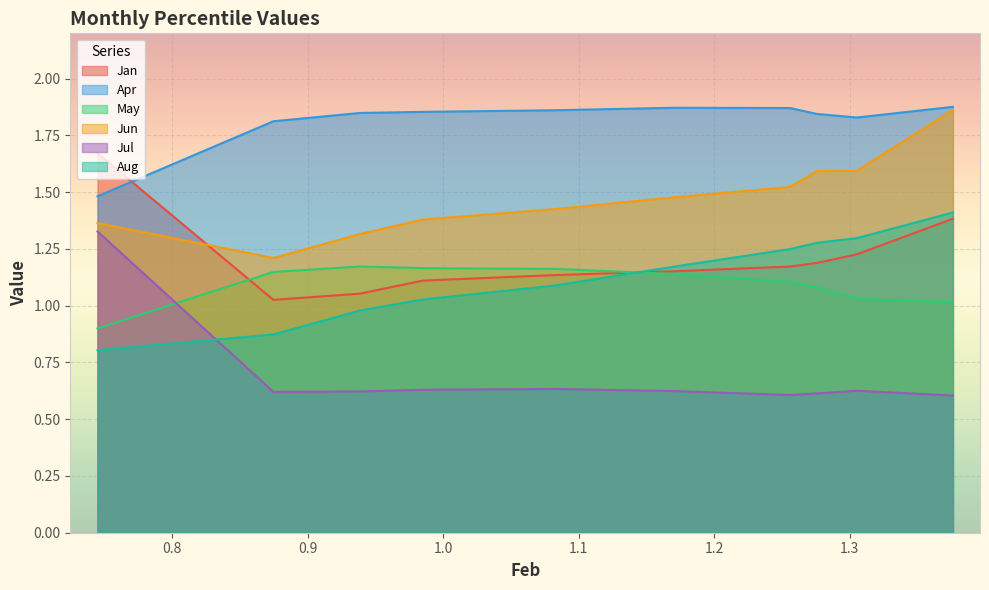

Reading left to right, list all the values displayed in this chart.

Jan: 1.7	1.0	1.1	1.1	1.1	1.2	1.2	1.2	1.2	1.4
Apr: 1.5	1.8	1.8	1.9	1.9	1.9	1.9	1.8	1.8	1.9
May: 0.9	1.1	1.2	1.2	1.2	1.1	1.1	1.1	1.0	1.0
Jun: 1.4	1.2	1.3	1.4	1.4	1.5	1.5	1.6	1.6	1.9
Jul: 1.3	0.6	0.6	0.6	0.6	0.6	0.6	0.6	0.6	0.6
Aug: 0.8	0.9	1.0	1.0	1.1	1.2	1.2	1.3	1.3	1.4